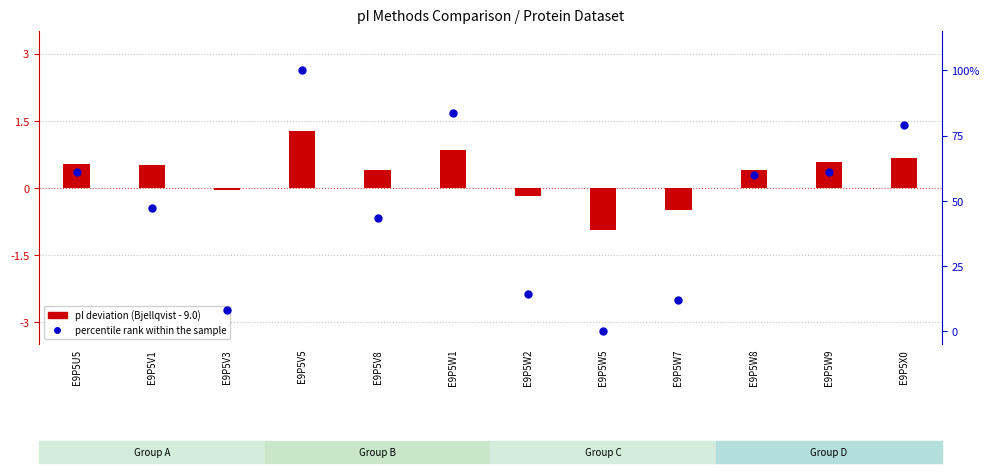

Which series contains the lowest Y value?

pI deviation